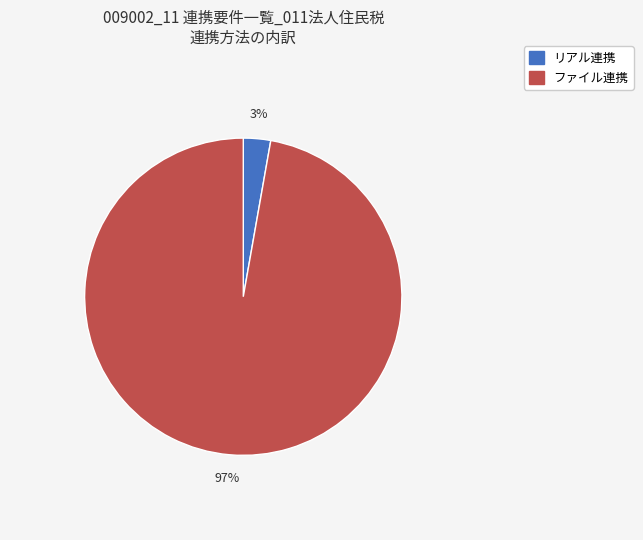

How many segments does this pie chart have?

2